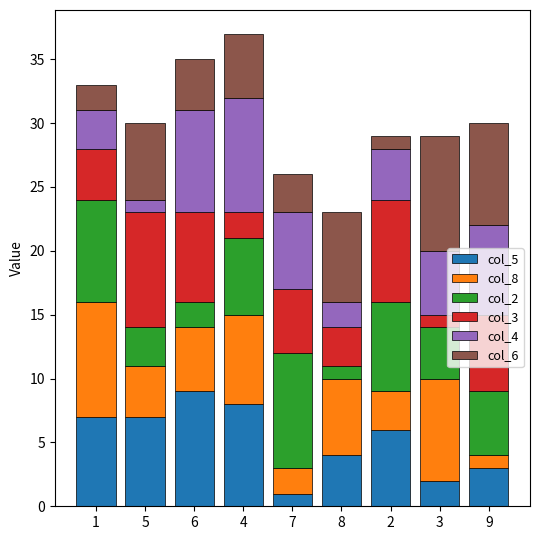

Where is col_6 nearest to the value 5?

4